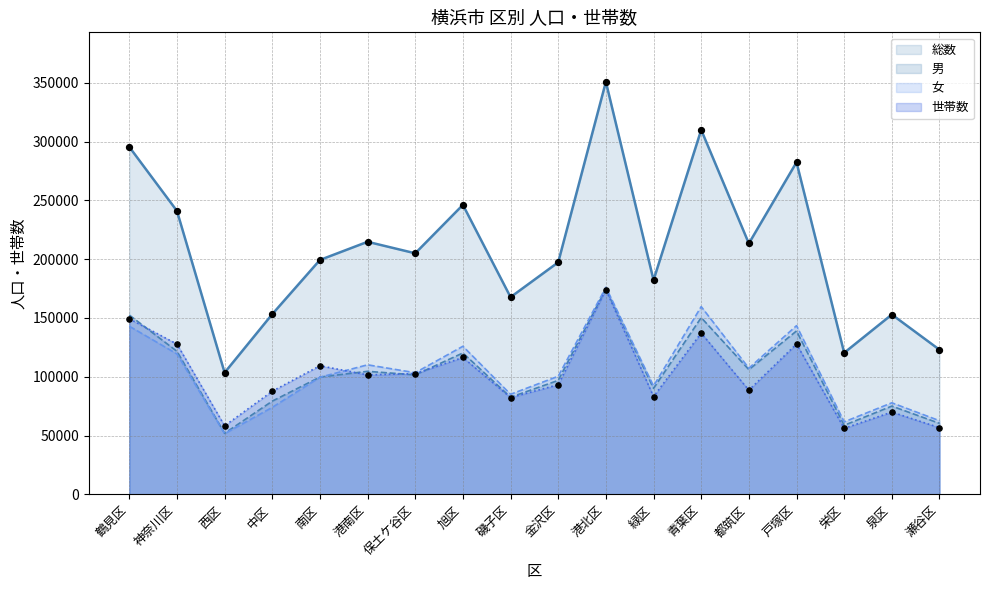

What is the total value across all series at 栄区?

296866